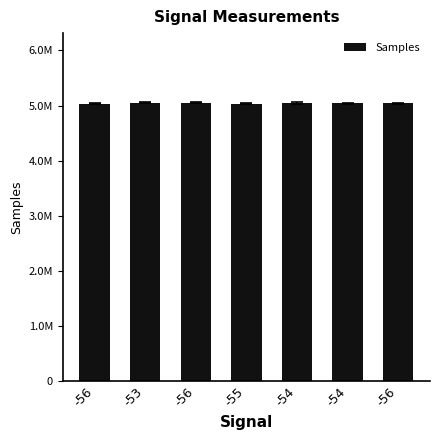

Does the chart contain any negative values?

No